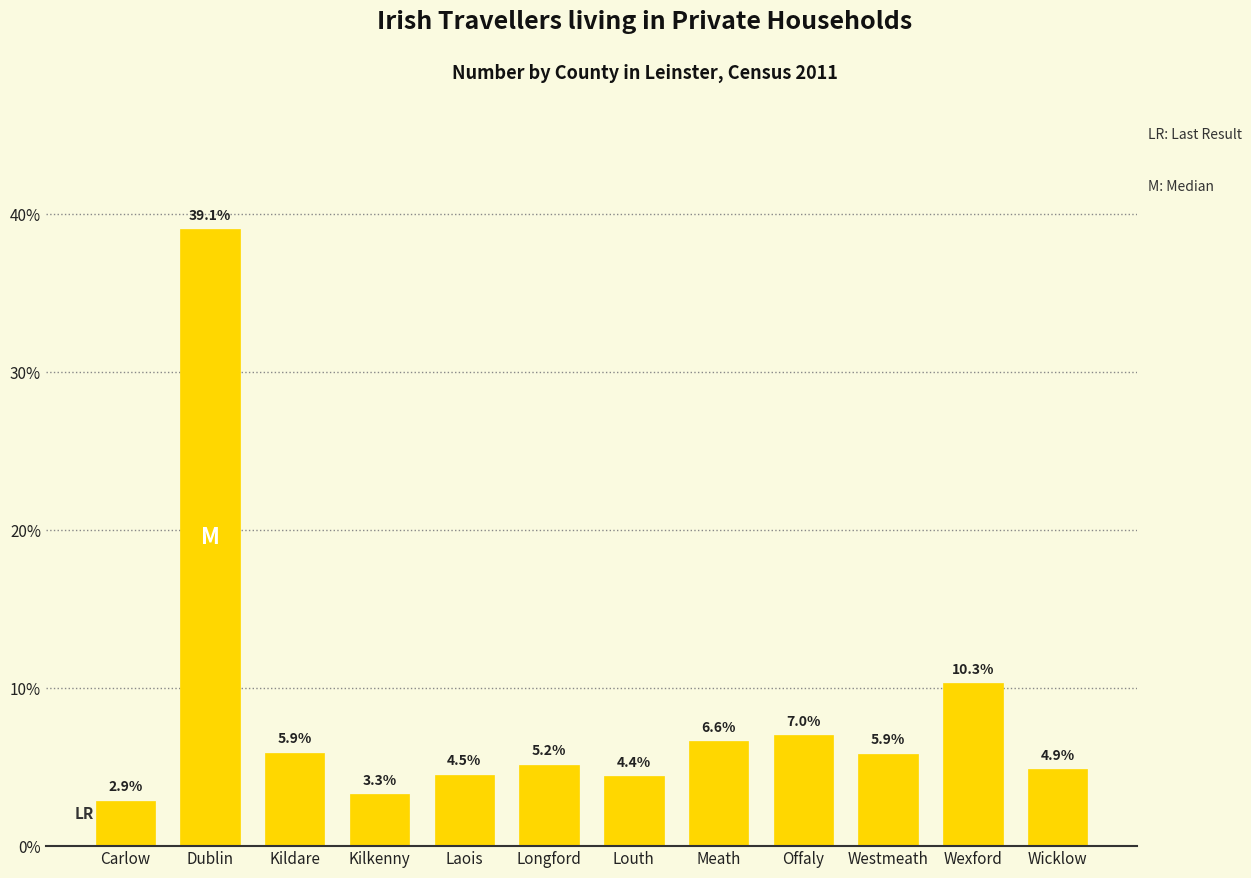

Reading left to right, extract all data points from this chart.

Carlow=2.9	Dublin=39.1	Kildare=5.9	Kilkenny=3.3	Laois=4.5	Longford=5.2	Louth=4.4	Meath=6.6	Offaly=7.0	Westmeath=5.9	Wexford=10.3	Wicklow=4.9